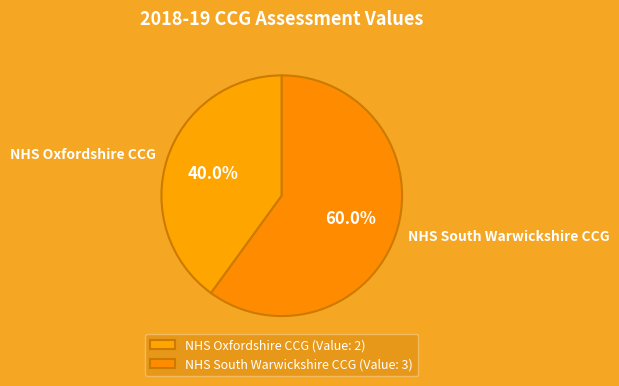

Rank the categories by value from highest to lowest.

NHS South Warwickshire CCG, NHS Oxfordshire CCG